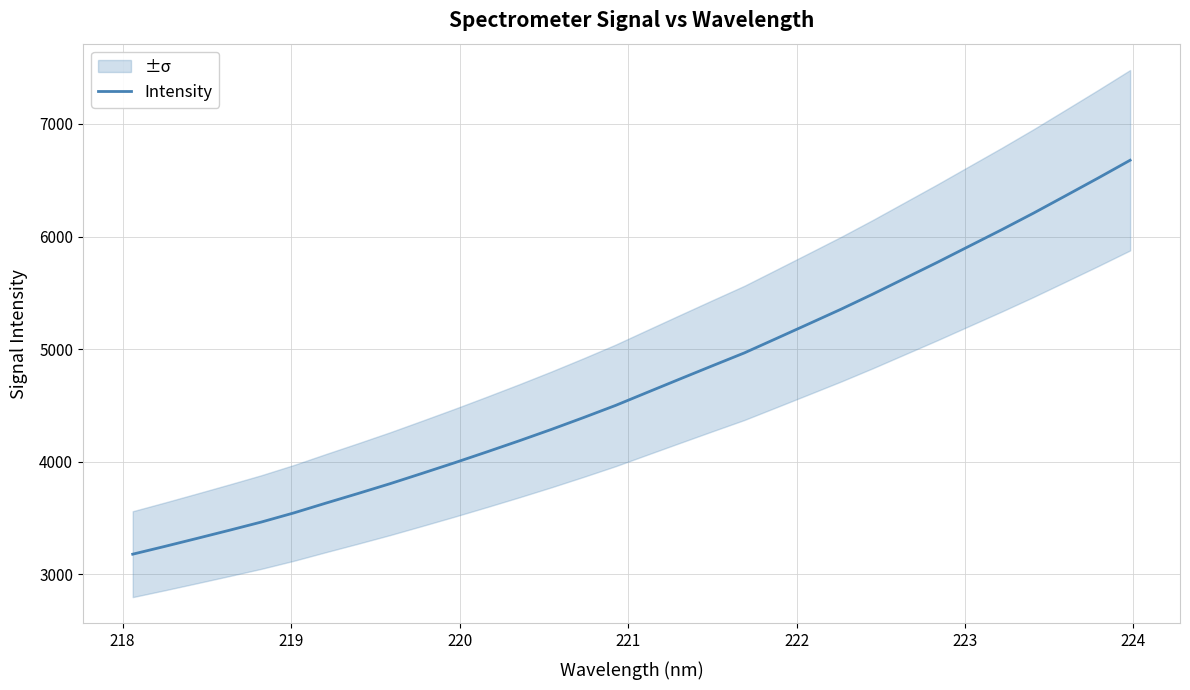

Is this an area chart (filled region under the line)?

No